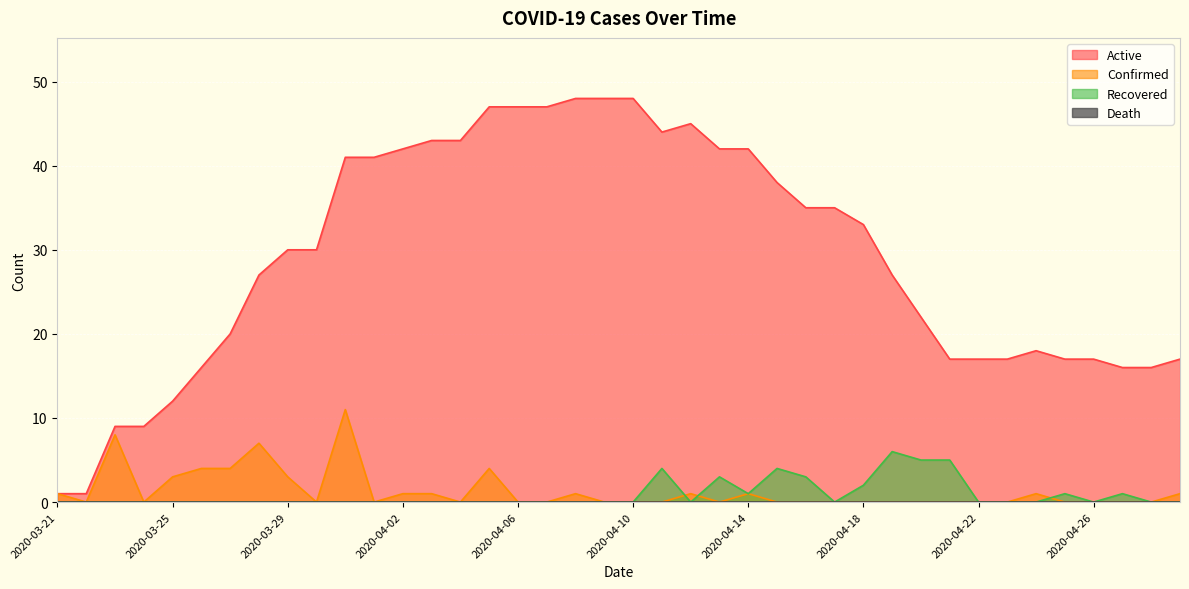

Is the value of Active at 2020-04-13 greater than the value of Confirmed at 2020-04-02?

Yes